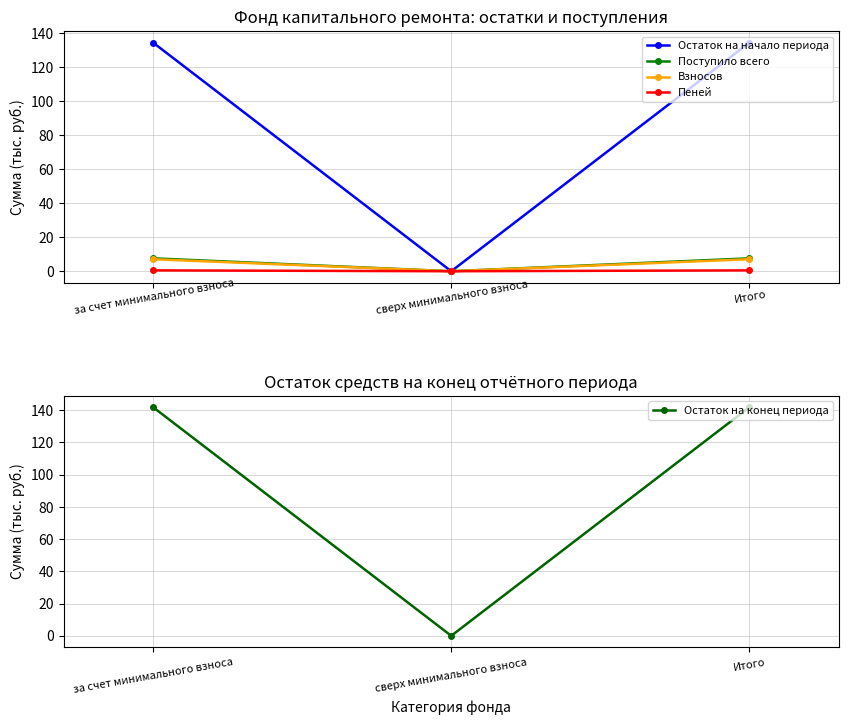

The Пеней series shows 0.5 at Итого. True or false?

True